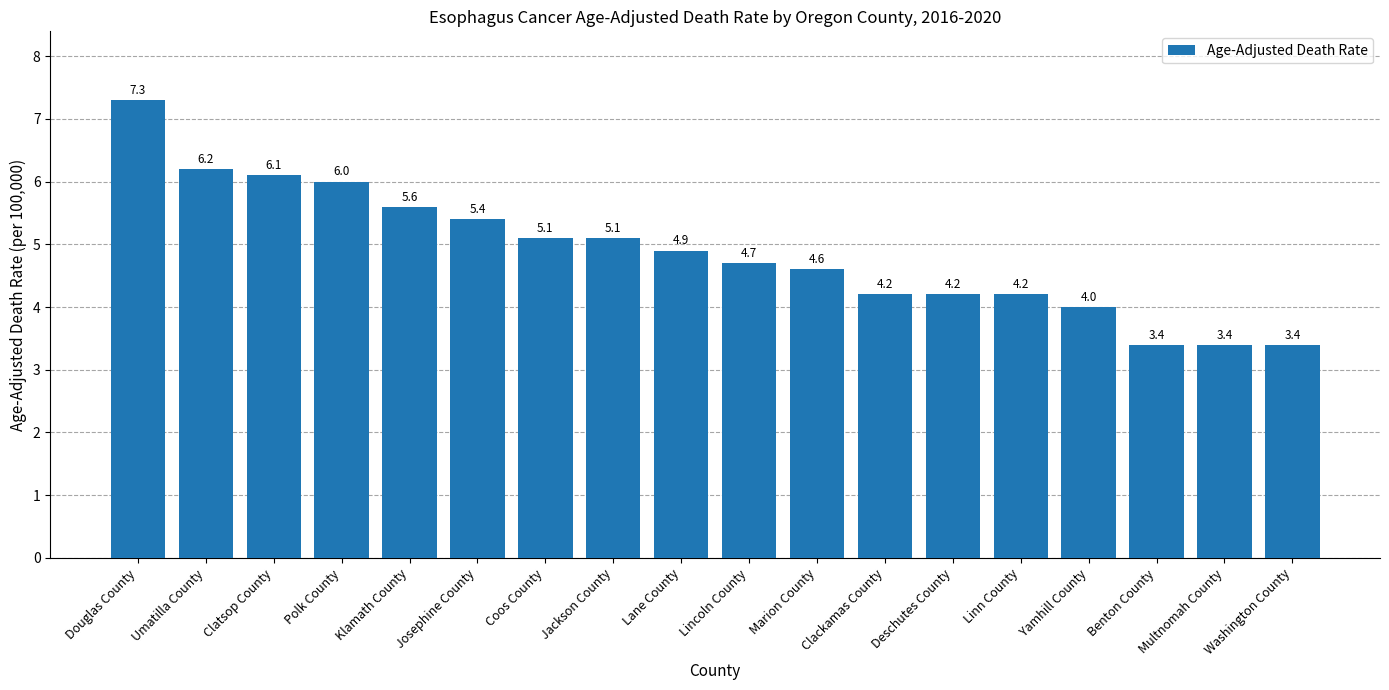

Does the chart contain stacked bars?

No